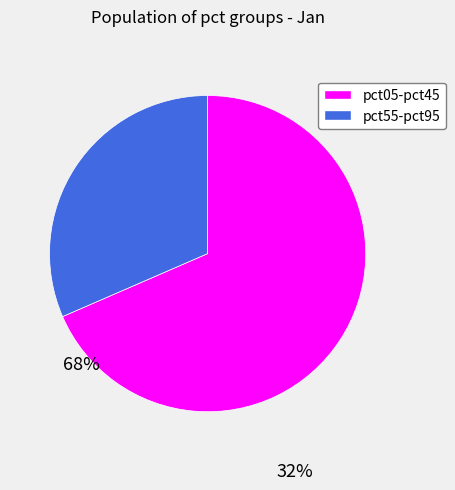

Is there a majority slice in this chart?

Yes